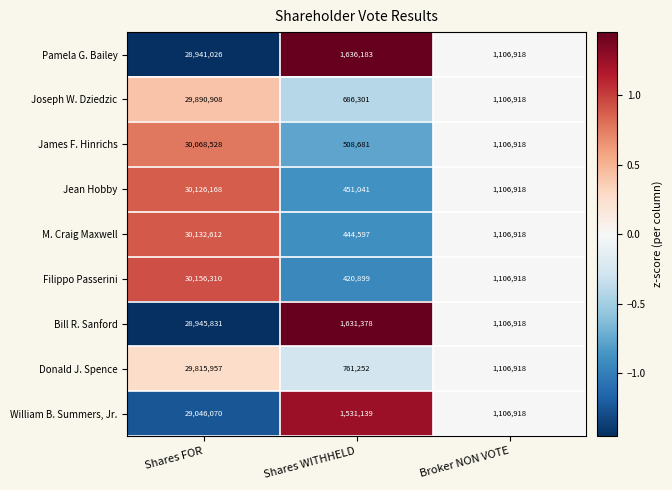

List the series in order of their peak value, highest first.

Filippo Passerini, M. Craig Maxwell, Jean Hobby, James F. Hinrichs, Joseph W. Dziedzic, Donald J. Spence, William B. Summers, Jr., Bill R. Sanford, Pamela G. Bailey